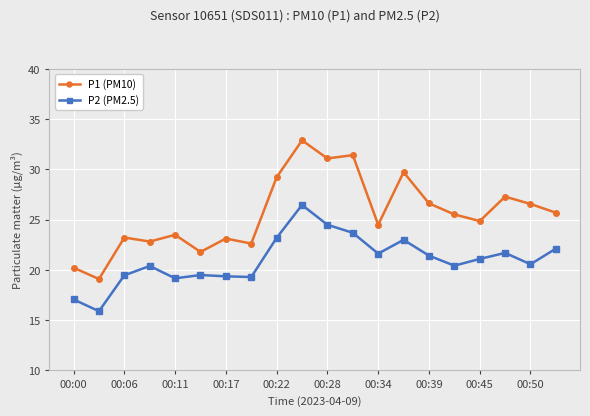

True or false: P1 (PM10) and P2 (PM2.5) intersect in this chart.

False